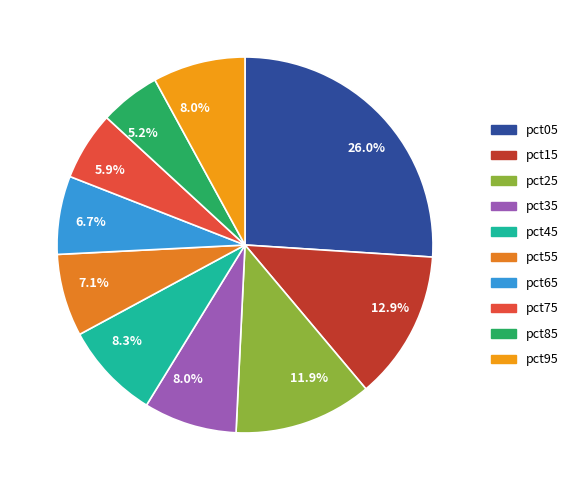

Count the number of slices in the pie.

10